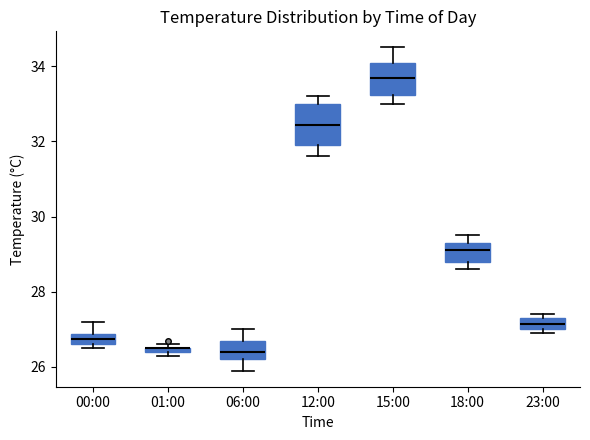

Where is the lower edge of the box for 23:00 on the y-axis? The values are not printed on the chart, so give them approximately, as read against the axis.

27.0